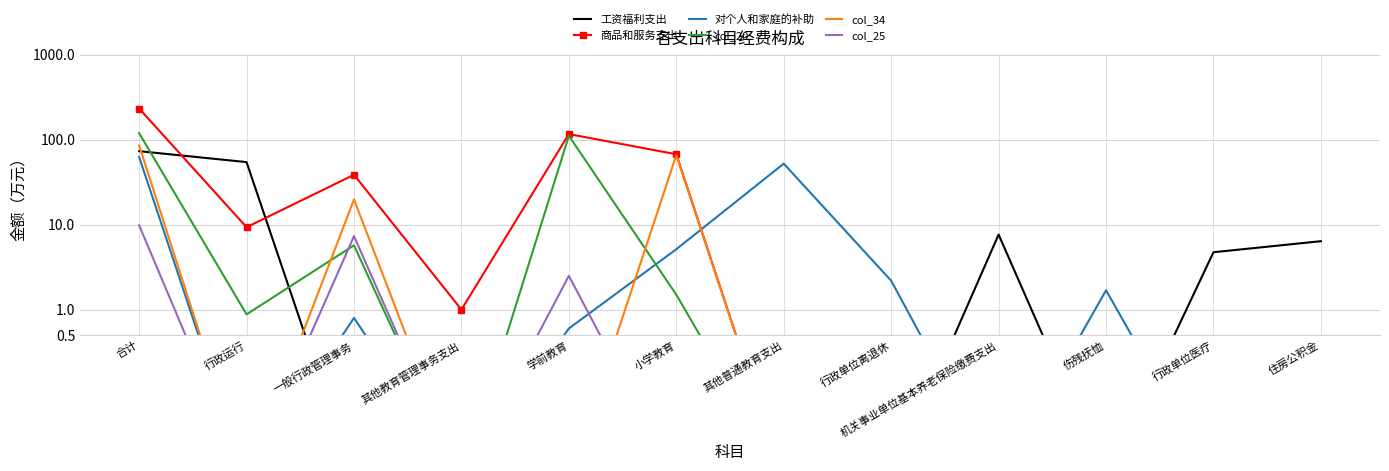

How many interior local valleys does the col_25 series have?

2